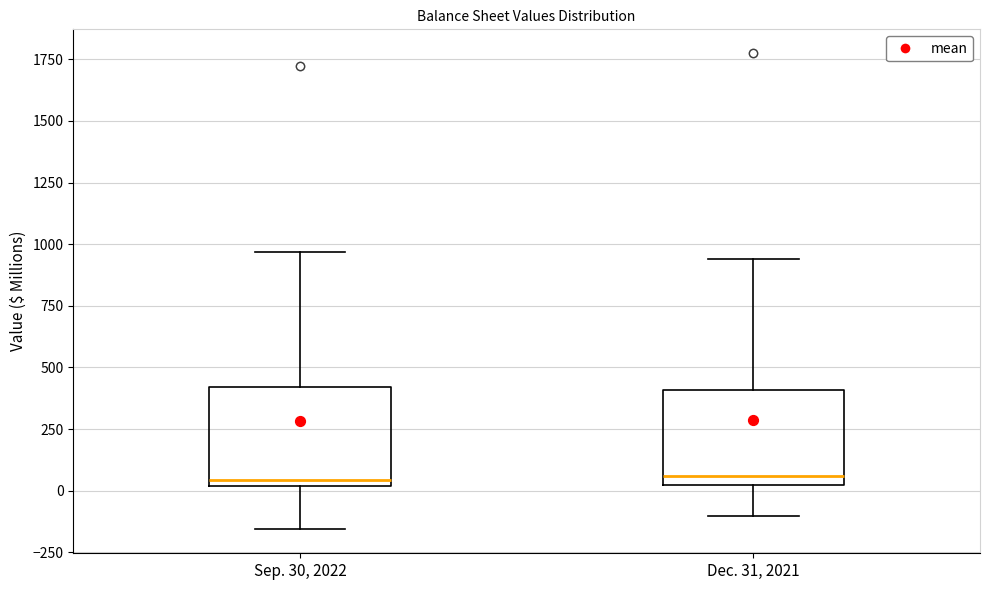

Where is the upper edge of the box for Dec. 31, 2021 on the y-axis? The values are not printed on the chart, so give them approximately, as read against the axis.

400